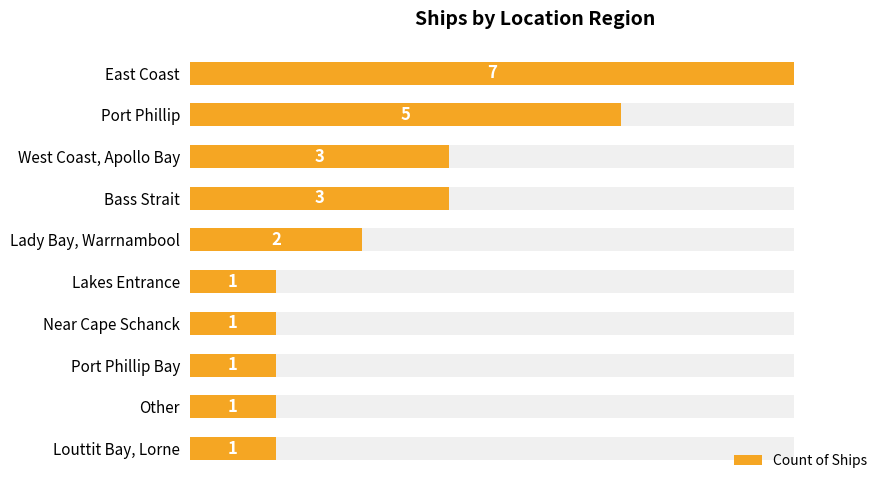

Rank the categories by value from lowest to highest.

Lakes Entrance, Near Cape Schanck, Port Phillip Bay, Other, Louttit Bay, Lorne, Lady Bay, Warrnambool, West Coast, Apollo Bay, Bass Strait, Port Phillip, East Coast